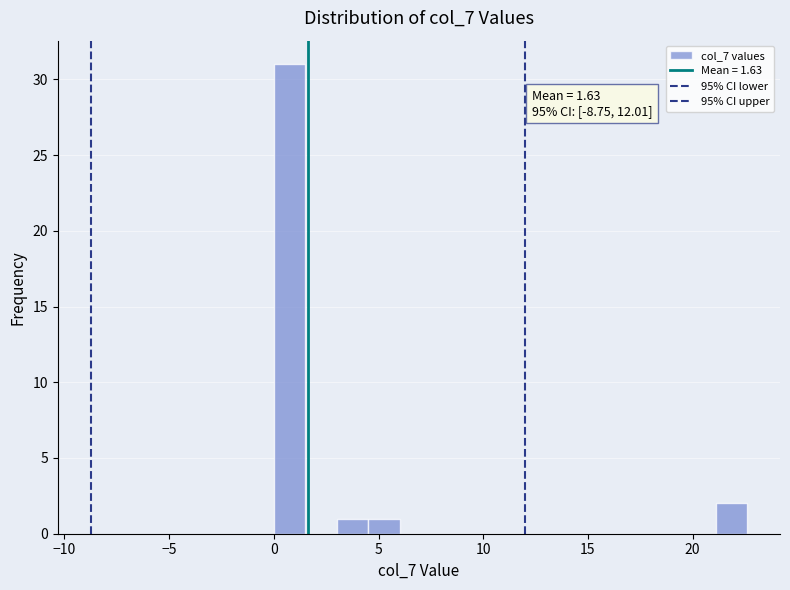

Read against the x-axis, roughly where is the centre of the tallest bar?

1.0